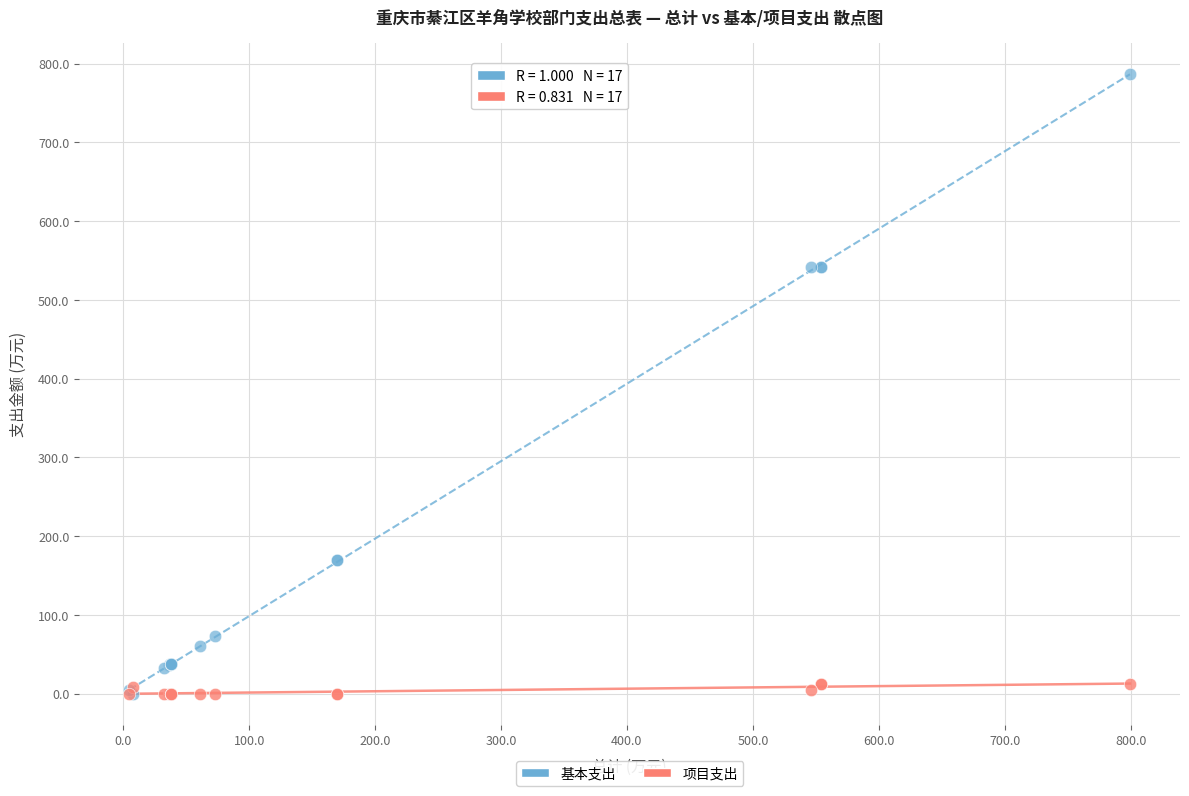

What are all the series names shown in the legend?

基本支出, 项目支出